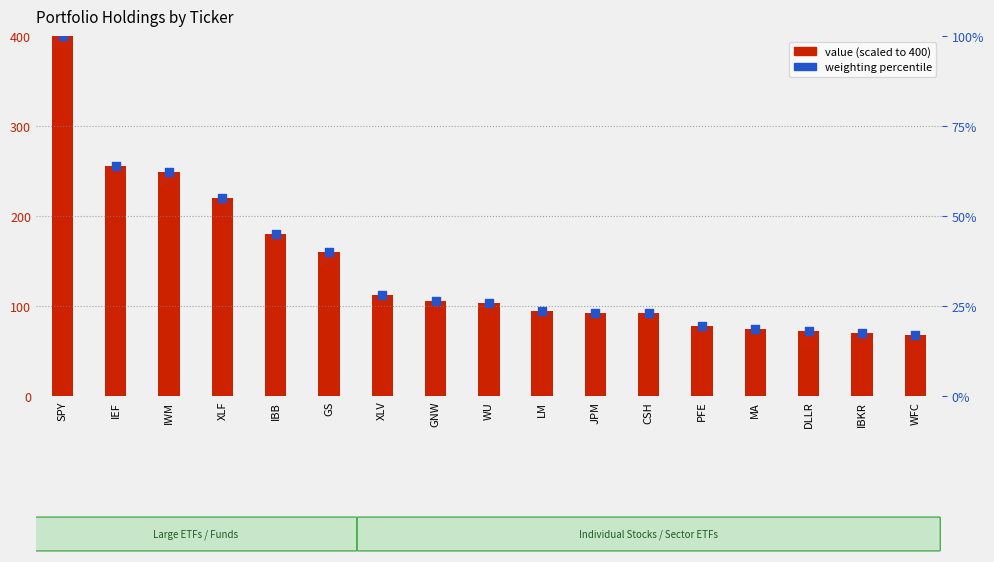

What is the total value across all series at IBB?

224.5